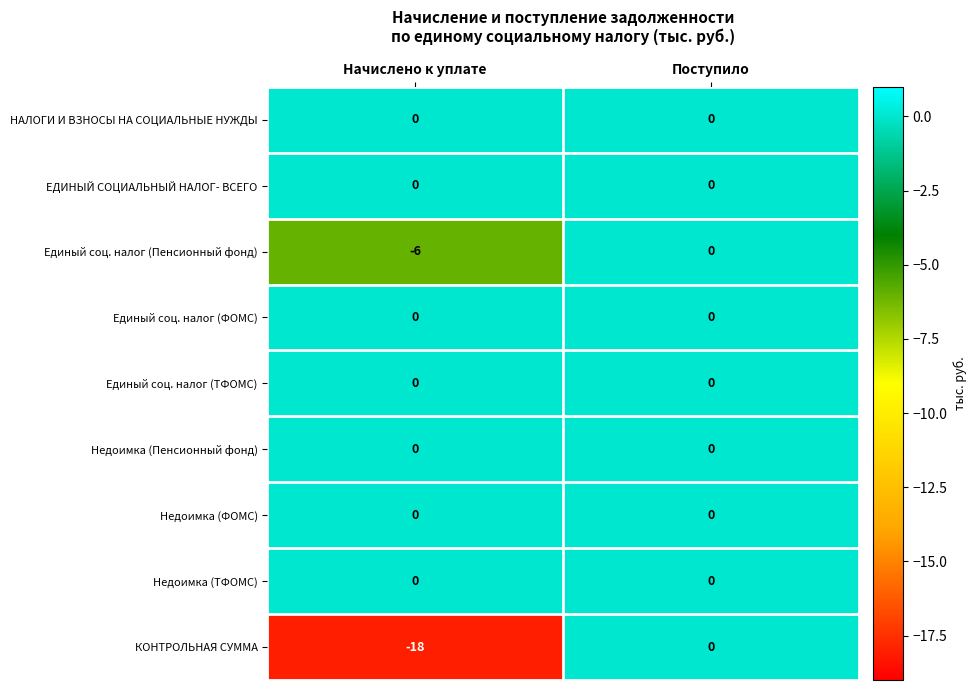

What is the total value across all series at Начислено к уплате?

-24